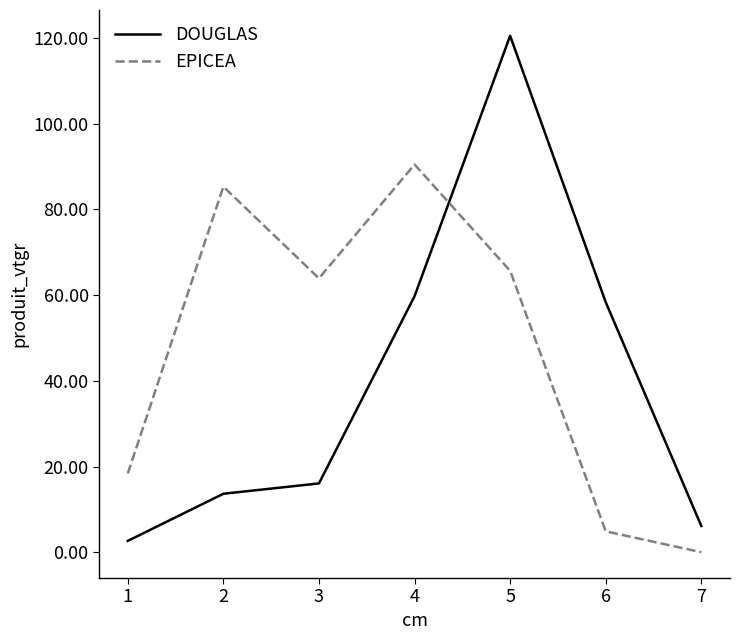

Where do DOUGLAS and EPICEA first cross each other?

4 and 5